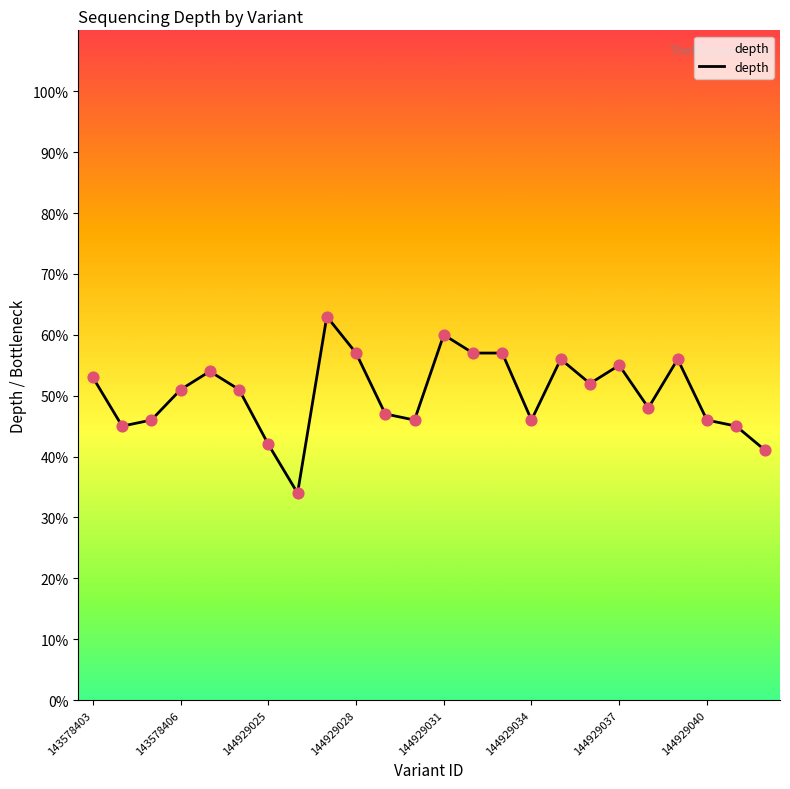

What is the smallest value displayed?

34